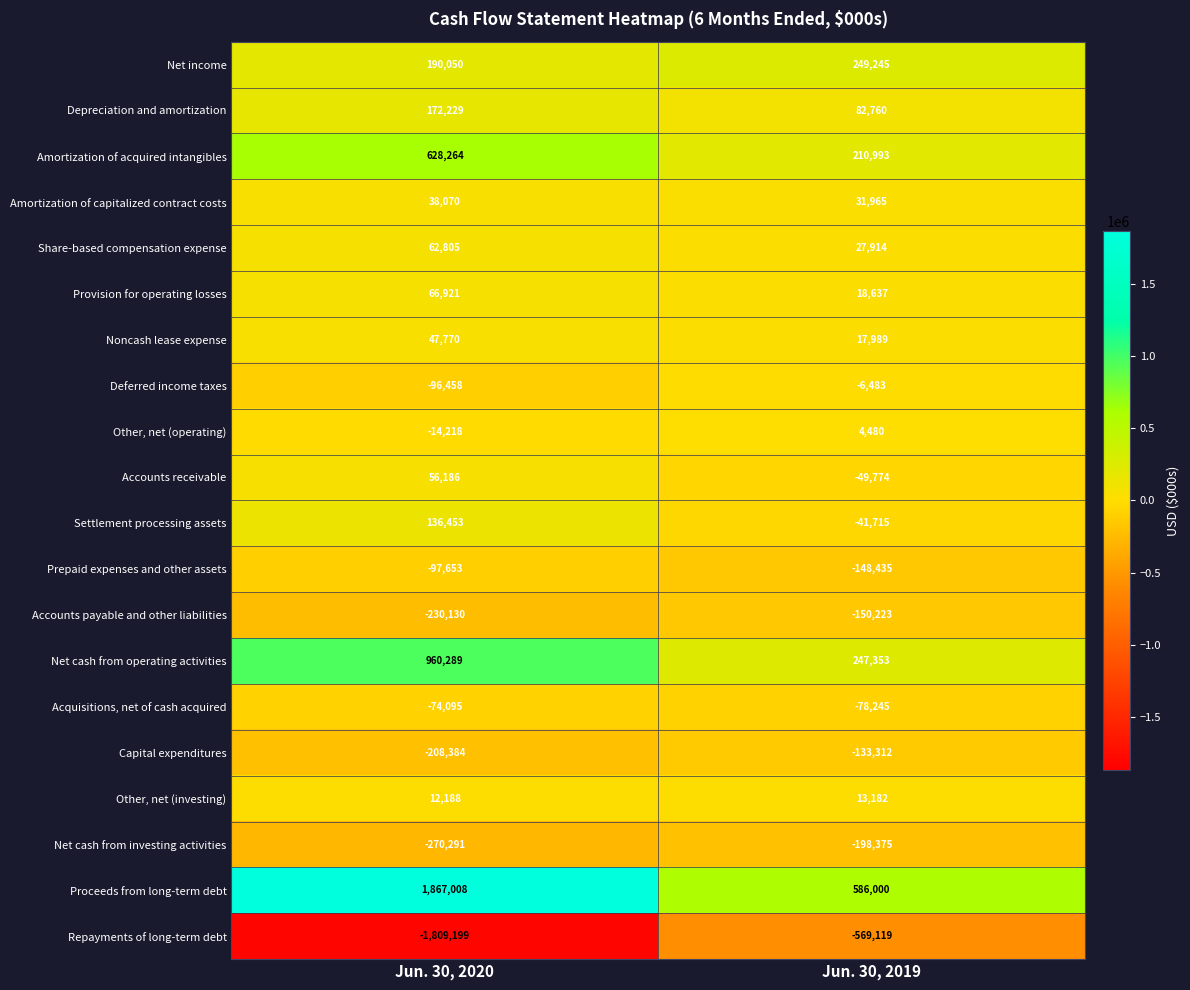

Where is Share-based compensation expense nearest to the value 45359?

Jun. 30, 2019